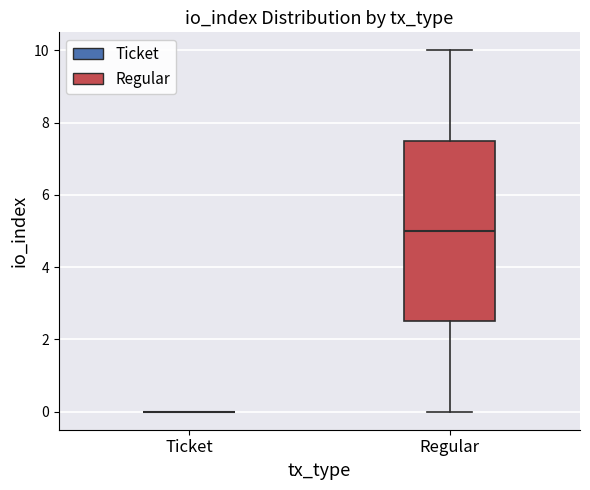

Comparing the boxes themselves (not the whiskers), which one is the tallest?

Regular